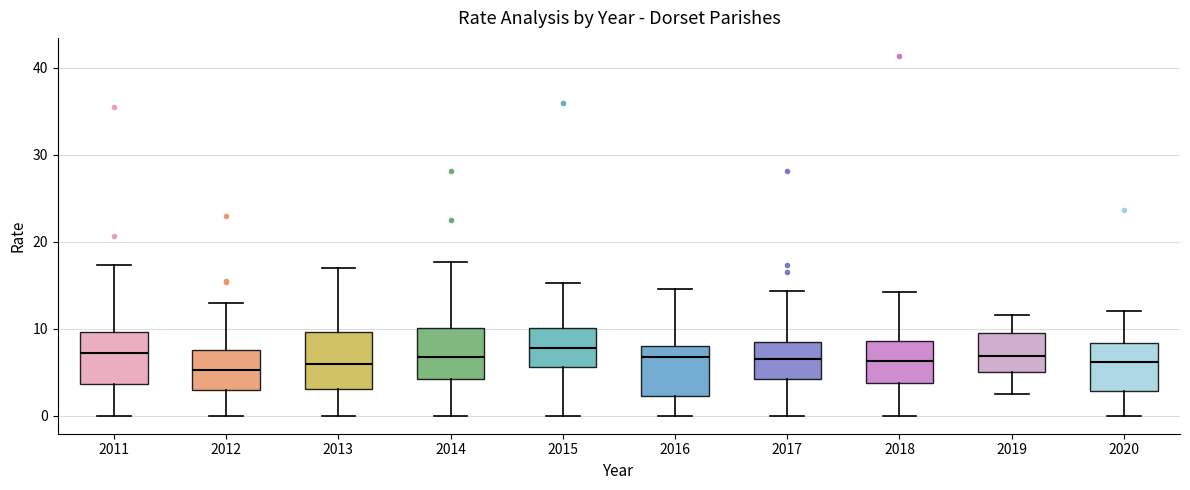

Reading left to right, transcribe this box plot: for each box, give where its median line is, the range the box spans, and where its two whiskers end, as read against the y-axis. The values are not printed on the chart, so give them approximately, as read against the axis.

2011: median 7, box 4 to 10, whiskers 0 to 17
2012: median 5, box 3 to 8, whiskers 0 to 13
2013: median 6, box 3 to 10, whiskers 0 to 17
2014: median 7, box 4 to 10, whiskers 0 to 18
2015: median 8, box 6 to 10, whiskers 0 to 15
2016: median 7, box 2 to 8, whiskers 0 to 15
2017: median 7, box 4 to 8, whiskers 0 to 14
2018: median 6, box 4 to 9, whiskers 0 to 14
2019: median 7, box 5 to 10, whiskers 2 to 12
2020: median 6, box 3 to 8, whiskers 0 to 12